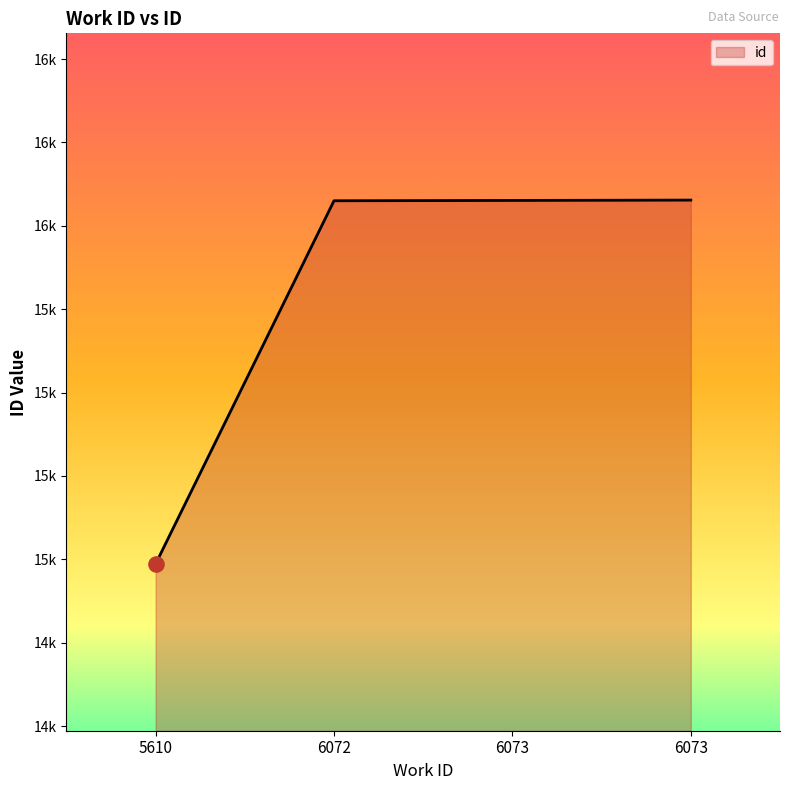

Between 6072 and 6073, which is larger?

6073